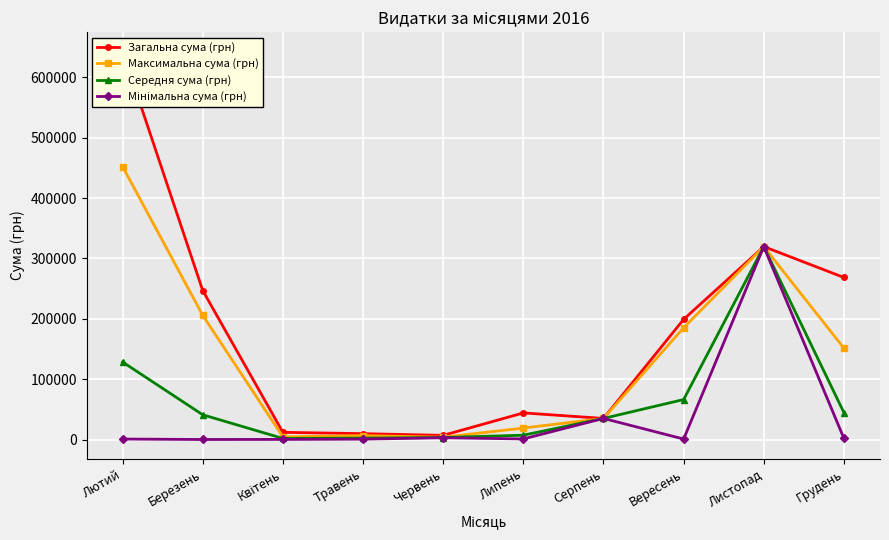

True or false: Середня сума (грн) has more than 0 interior local peaks.

True